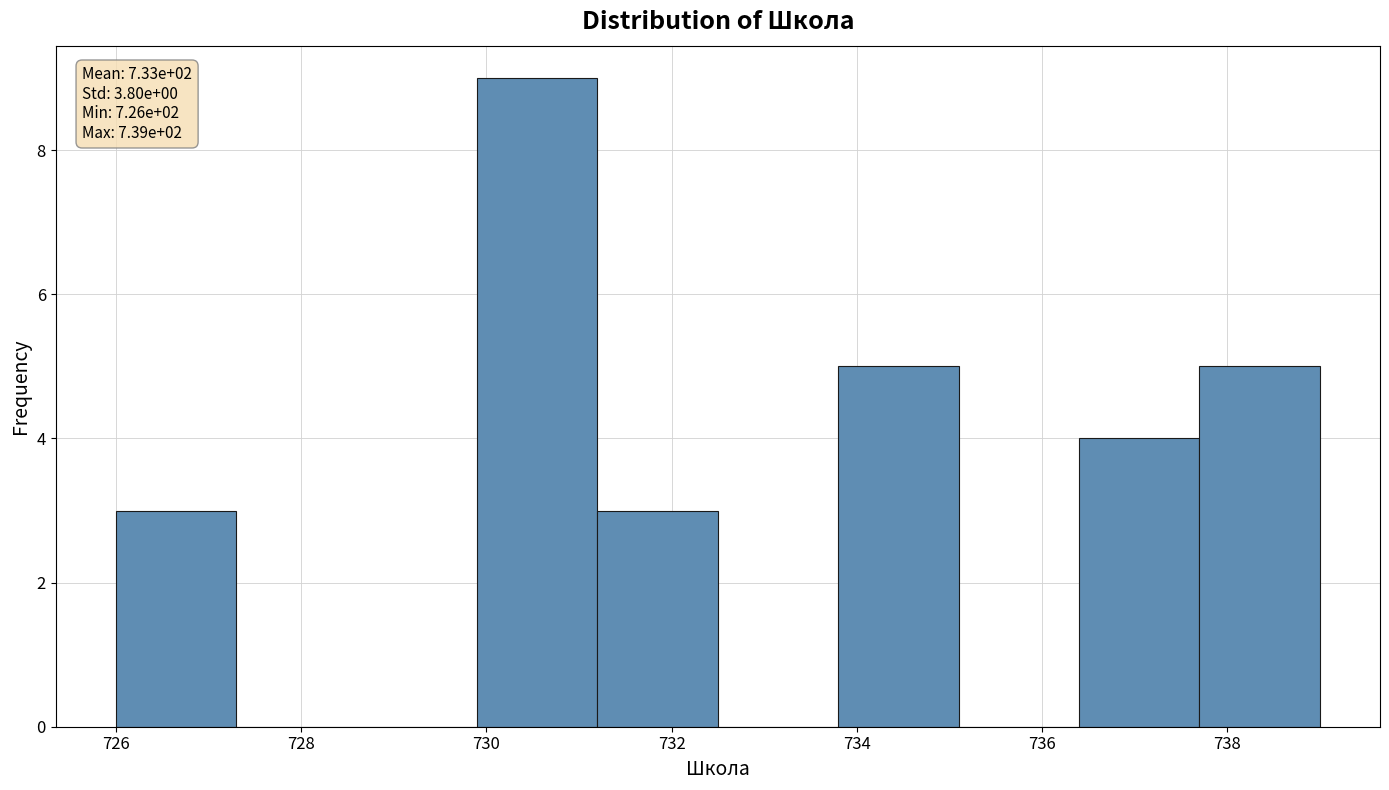

Over which range of the x-axis is the bar tallest?

729.9 to 731.2